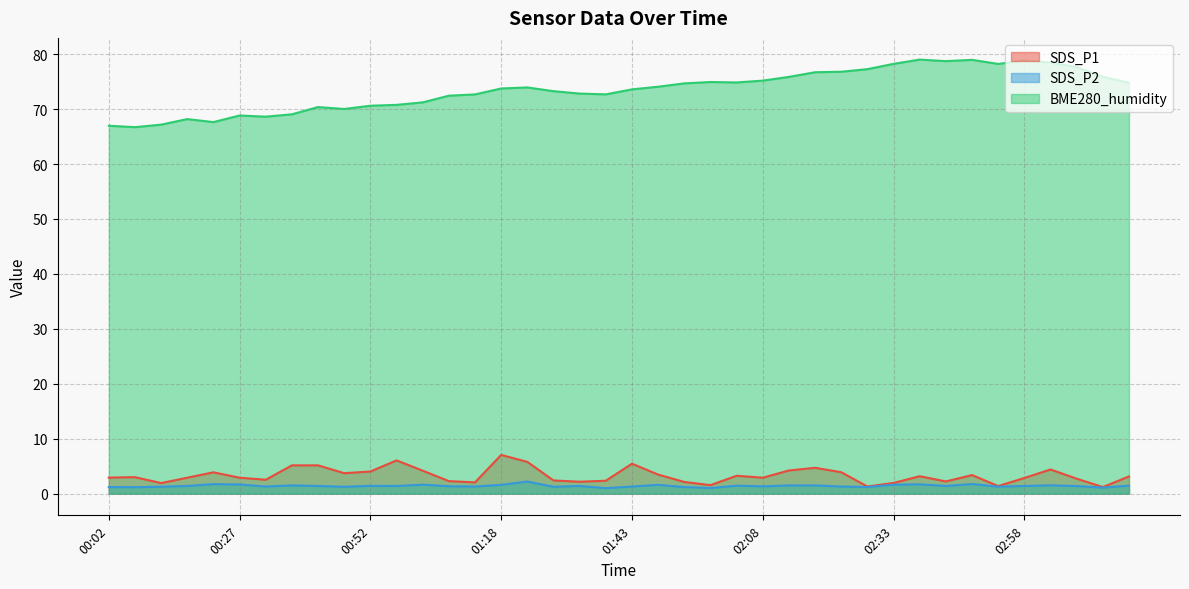

How many categories are shown in the chart?

40